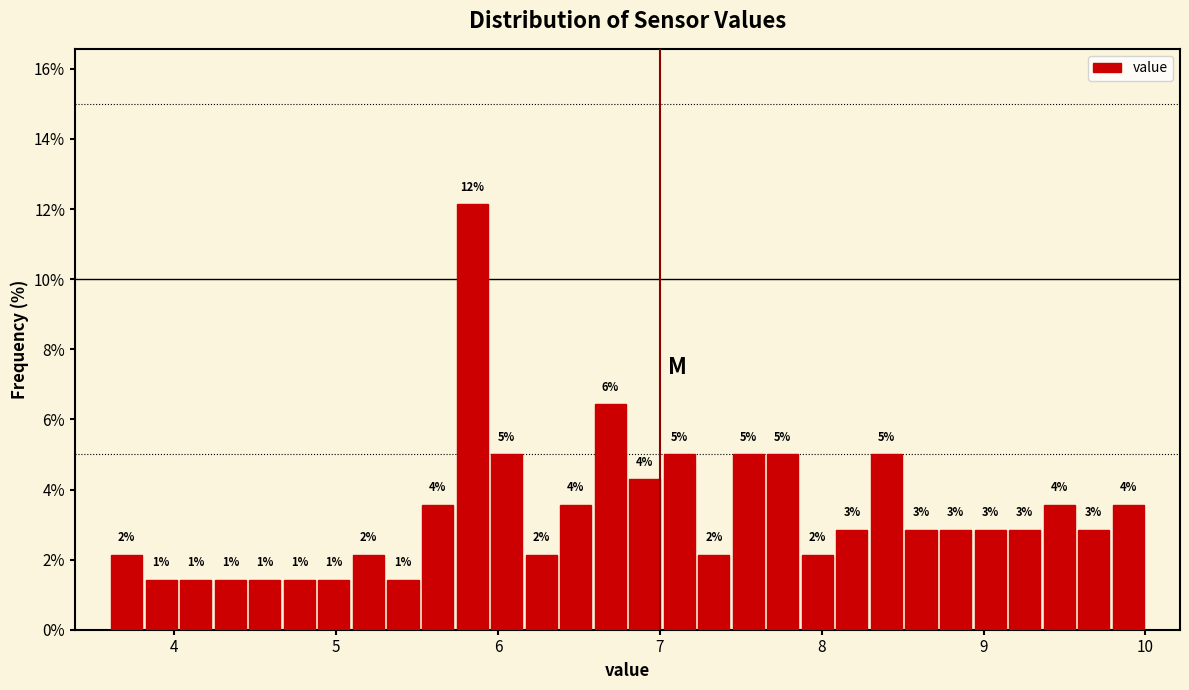

Read against the x-axis, roughly where is the centre of the tallest bar?

5.8